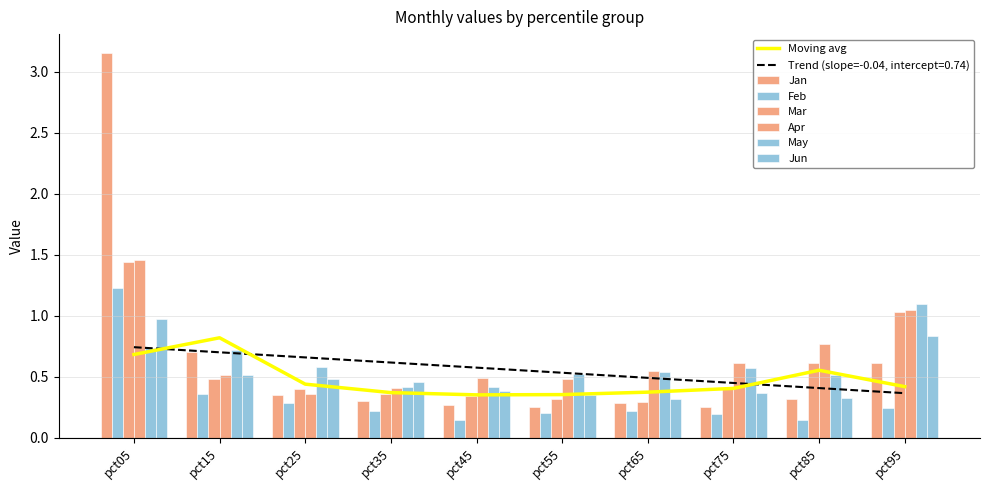

Reading left to right, list all the values displayed in this chart.

Jan: pct05=3.1	pct15=0.7	pct25=0.4	pct35=0.3	pct45=0.3	pct55=0.3	pct65=0.3	pct75=0.3	pct85=0.3	pct95=0.6
Feb: pct05=1.2	pct15=0.4	pct25=0.3	pct35=0.2	pct45=0.1	pct55=0.2	pct65=0.2	pct75=0.2	pct85=0.1	pct95=0.2
Mar: pct05=1.4	pct15=0.5	pct25=0.4	pct35=0.4	pct45=0.3	pct55=0.3	pct65=0.3	pct75=0.4	pct85=0.6	pct95=1.0
Apr: pct05=1.5	pct15=0.5	pct25=0.4	pct35=0.4	pct45=0.5	pct55=0.5	pct65=0.5	pct75=0.6	pct85=0.8	pct95=1.0
May: pct05=0.7	pct15=0.7	pct25=0.6	pct35=0.4	pct45=0.4	pct55=0.5	pct65=0.5	pct75=0.6	pct85=0.5	pct95=1.1
Jun: pct05=1.0	pct15=0.5	pct25=0.5	pct35=0.5	pct45=0.4	pct55=0.4	pct65=0.3	pct75=0.4	pct85=0.3	pct95=0.8